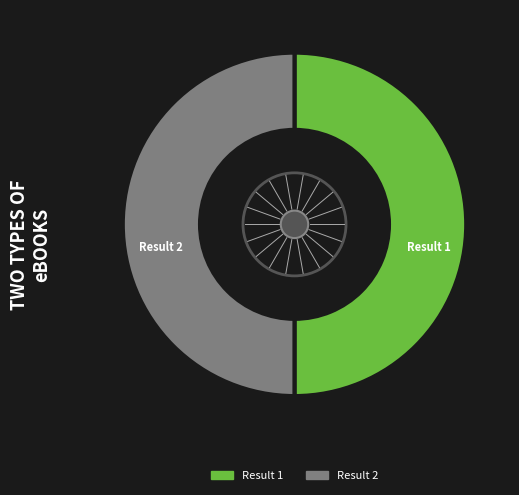

Do Result 2 and Result 1 together represent more than half of the pie?

Yes